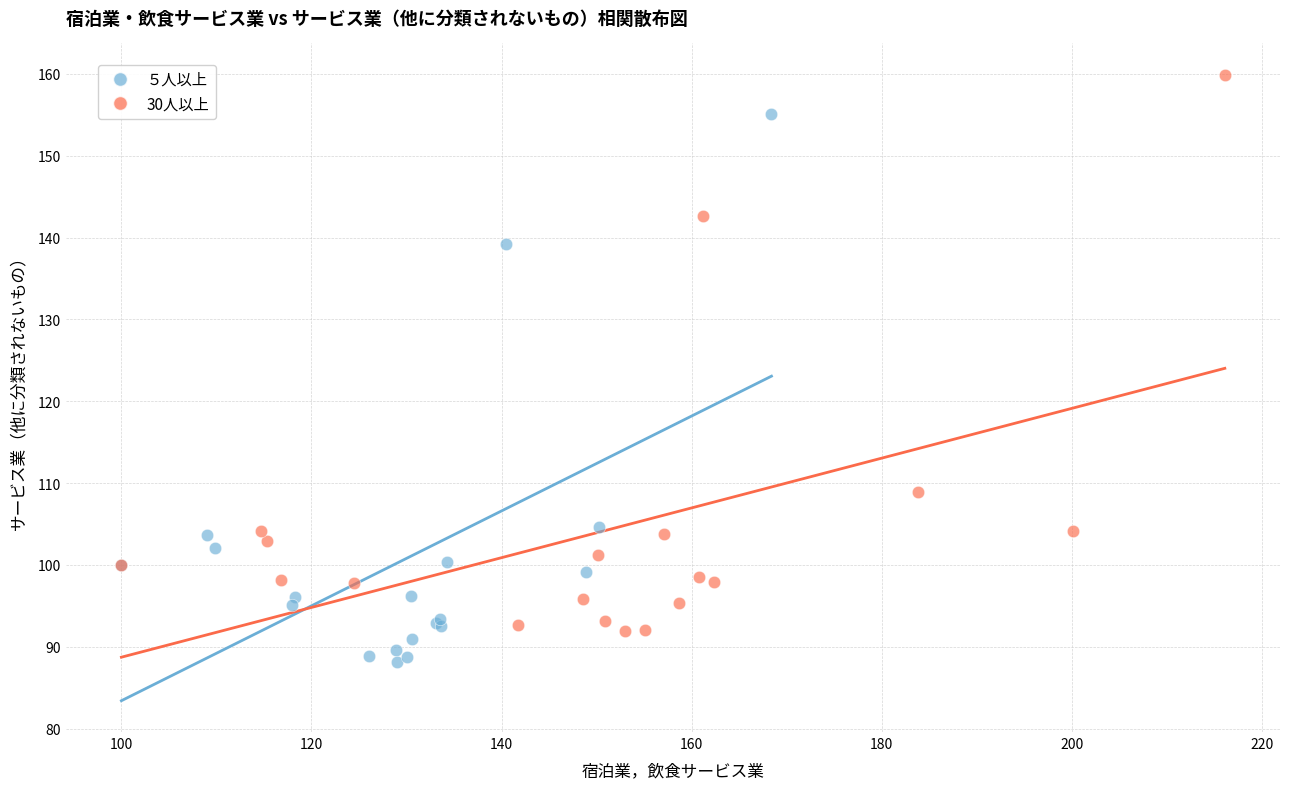

Which series contains the highest Y value?

30人以上